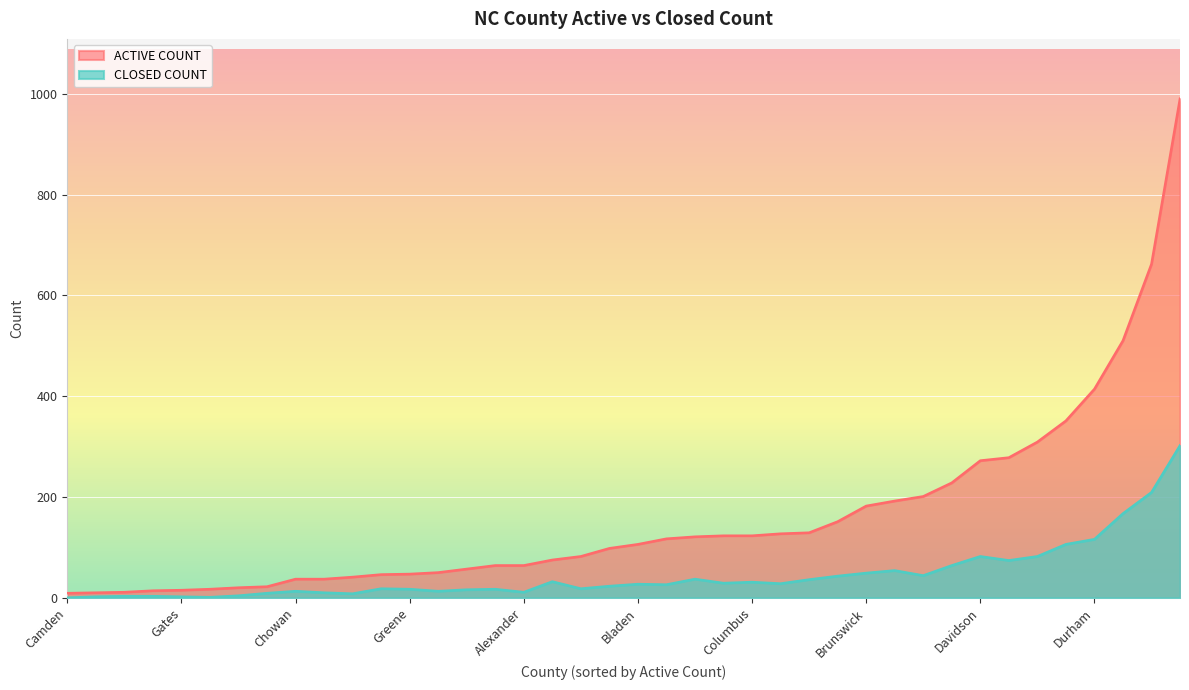

Which label corresponds to the largest value in the chart?

Cumberland